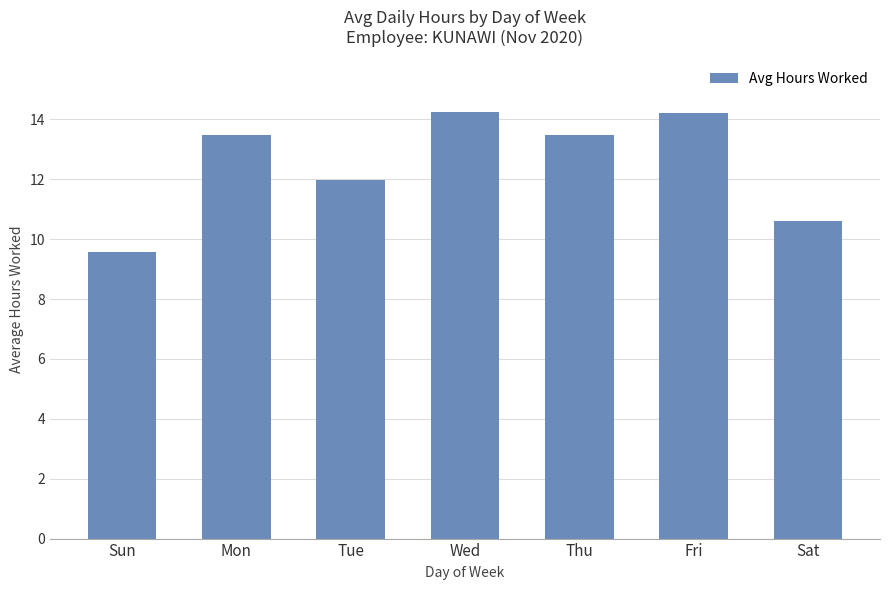

What is the sum of the values at Thu and Sun?

23.1